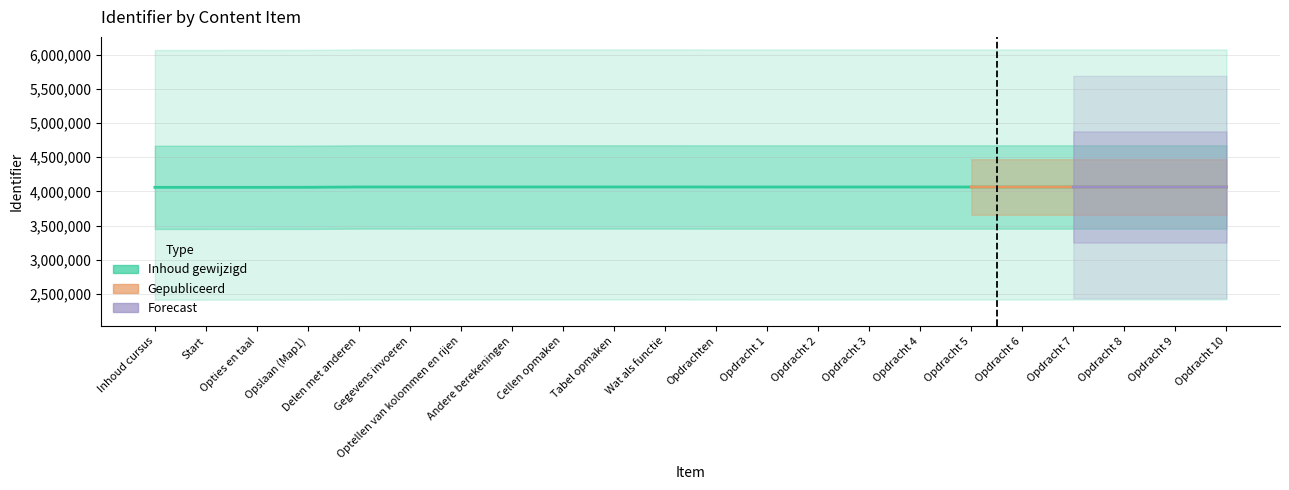

Where is the first local minimum?

Gegevens invoeren